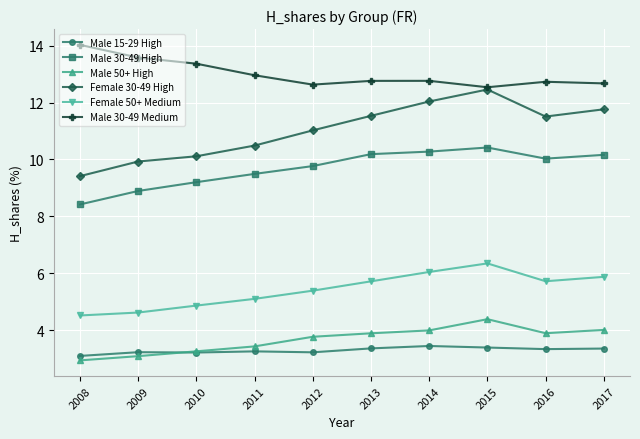

How many data points does each series have?

10